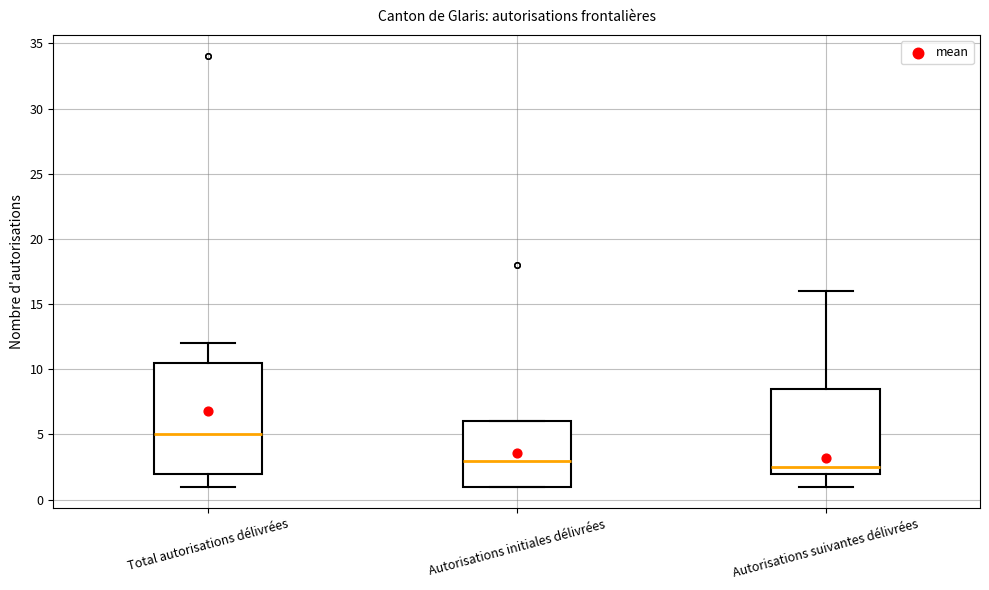

Reading left to right, read every box against the y-axis: the position of its median line, the range the box covers, and the ends of its whiskers. The values are not printed on the chart, so give them approximately, as read against the axis.

Total autorisations délivrées: median 5.0, box 2.0 to 10.5, whiskers 1.0 to 12.0
Autorisations initiales délivrées: median 3.0, box 1.0 to 6.0, whiskers 1.0 to 6.0
Autorisations suivantes délivrées: median 2.5, box 2.0 to 8.5, whiskers 1.0 to 16.0